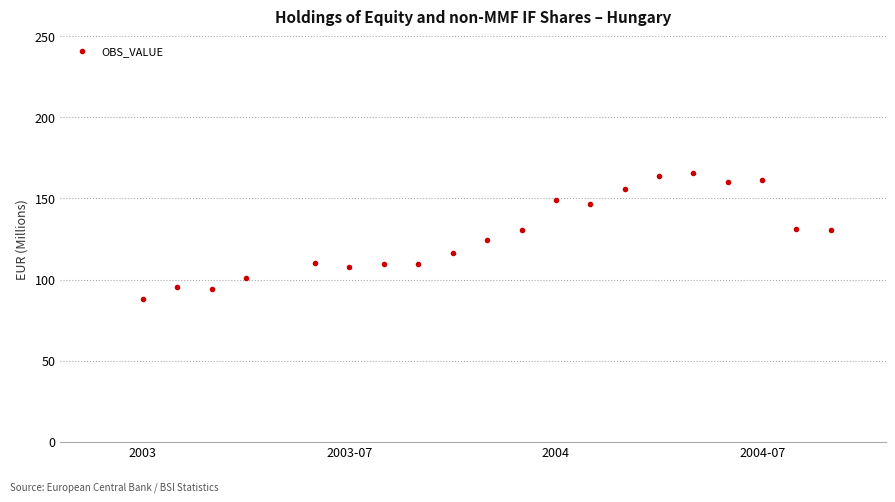

What is the range of Y values (max minus min)?

77.7